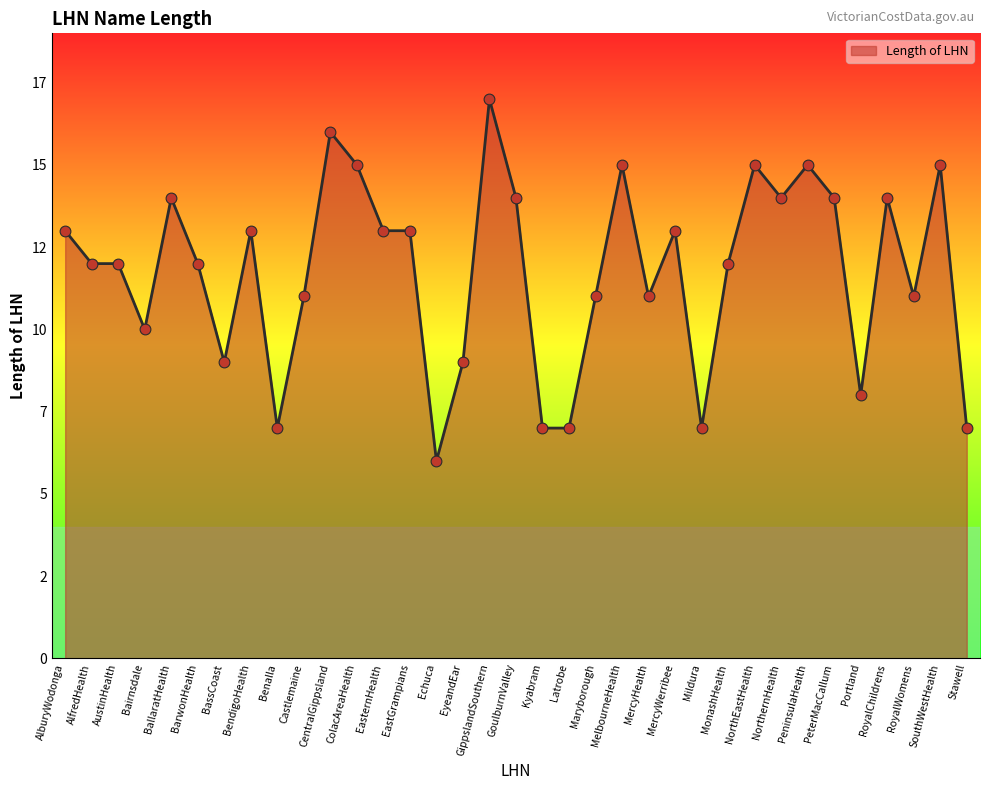

Between Stawell and ColacAreaHealth, which is larger?

ColacAreaHealth